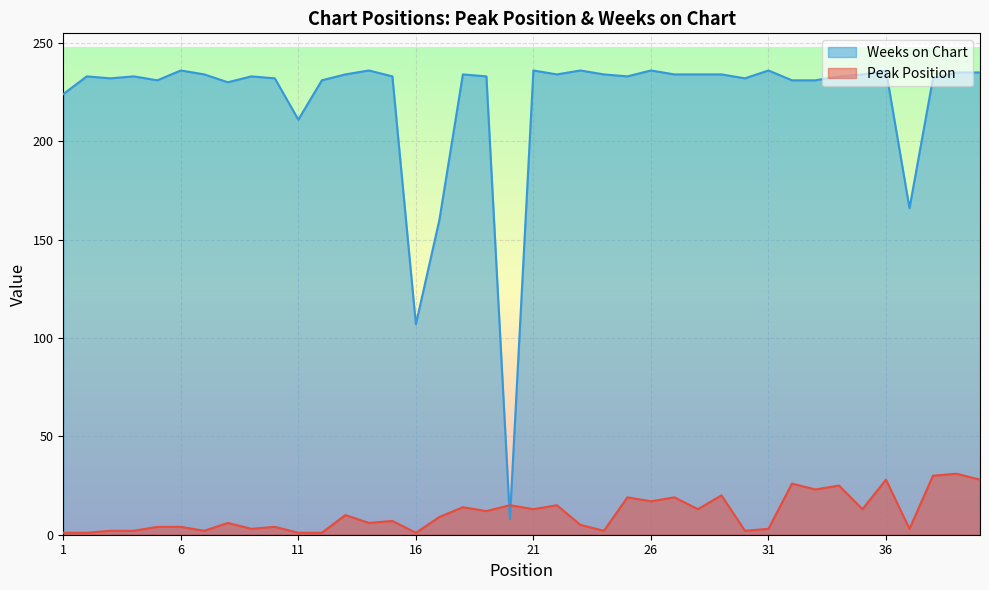

Is it true that Weeks on Chart equals 234 at 35?

True